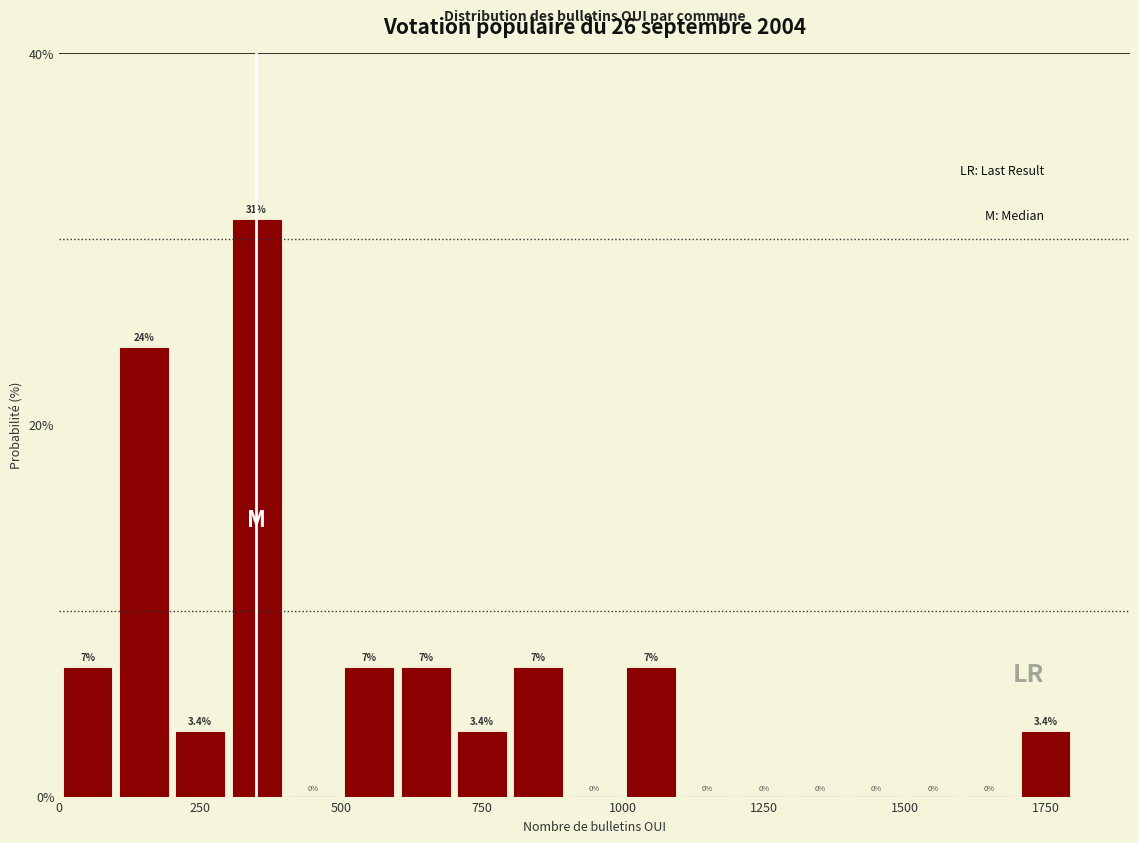

Around what value on the x-axis is the tallest bar? Give the approximate position of its centre, as read against the axis.

350